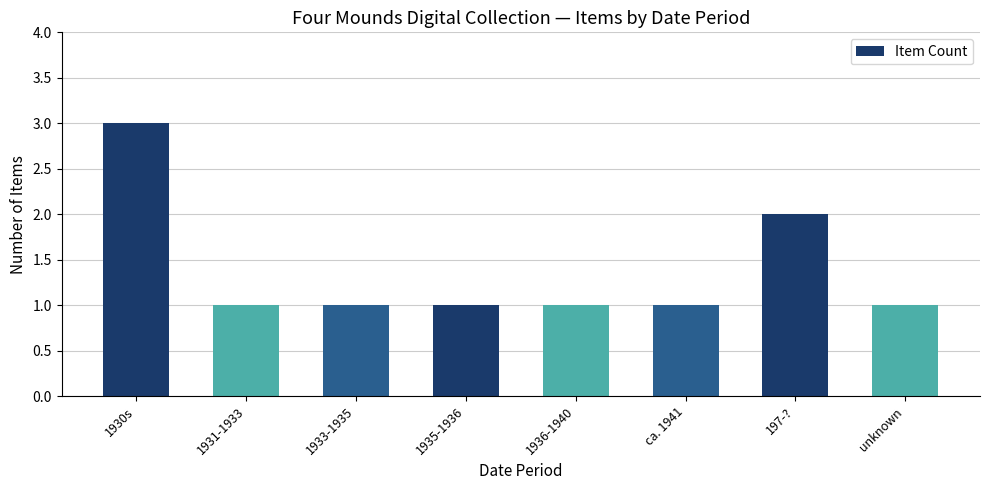

What is the sum of the values at 1930s and unknown?

4